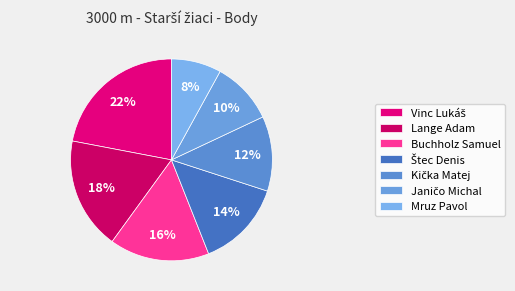

To the nearest percent, what is the combined percentage of Janičo Michal and Vinc Lukáš?

32%